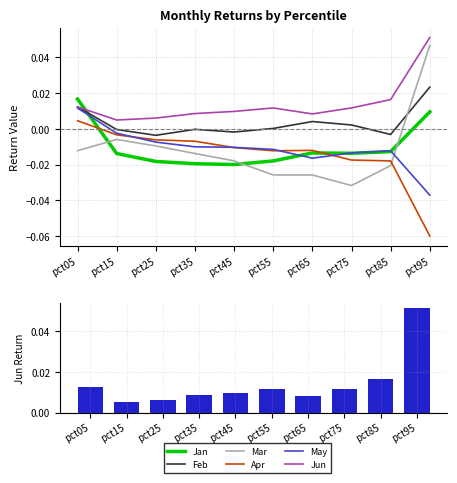

Reading left to right, list all the values displayed in this chart.

Jan: 0.0	-0.0	-0.0	-0.0	-0.0	-0.0	-0.0	-0.0	-0.0	0.0
Feb: 0.0	-0.0	-0.0	-0.0	-0.0	0.0	0.0	0.0	-0.0	0.0
Mar: -0.0	-0.0	-0.0	-0.0	-0.0	-0.0	-0.0	-0.0	-0.0	0.0
Apr: 0.0	-0.0	-0.0	-0.0	-0.0	-0.0	-0.0	-0.0	-0.0	-0.1
May: 0.0	-0.0	-0.0	-0.0	-0.0	-0.0	-0.0	-0.0	-0.0	-0.0
Jun: 0.0	0.0	0.0	0.0	0.0	0.0	0.0	0.0	0.0	0.1